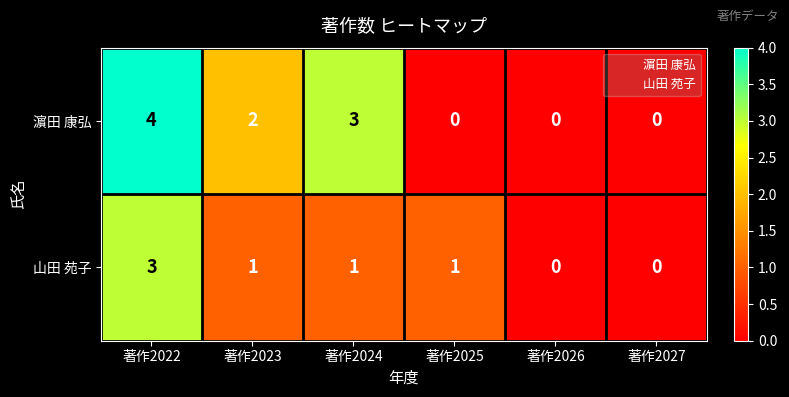

Where does the 濵田 康弘 series first go above 2?

著作2022